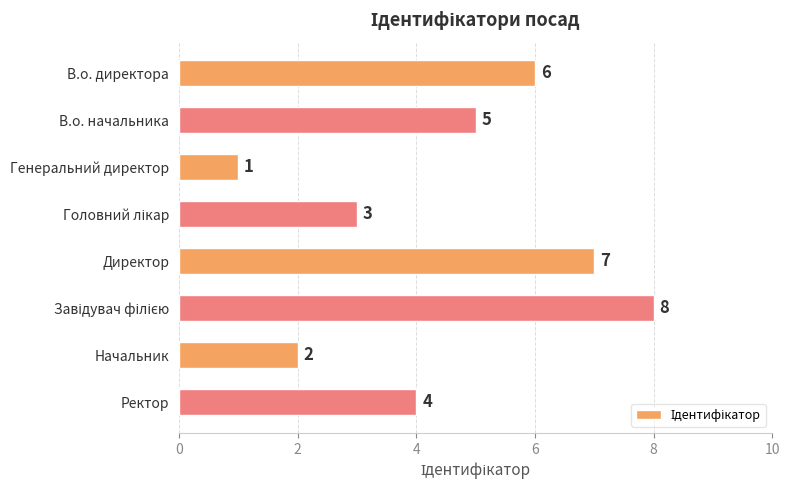

Reading bottom to top, transcribe all the data shown in this chart.

4	2	8	7	3	1	5	6